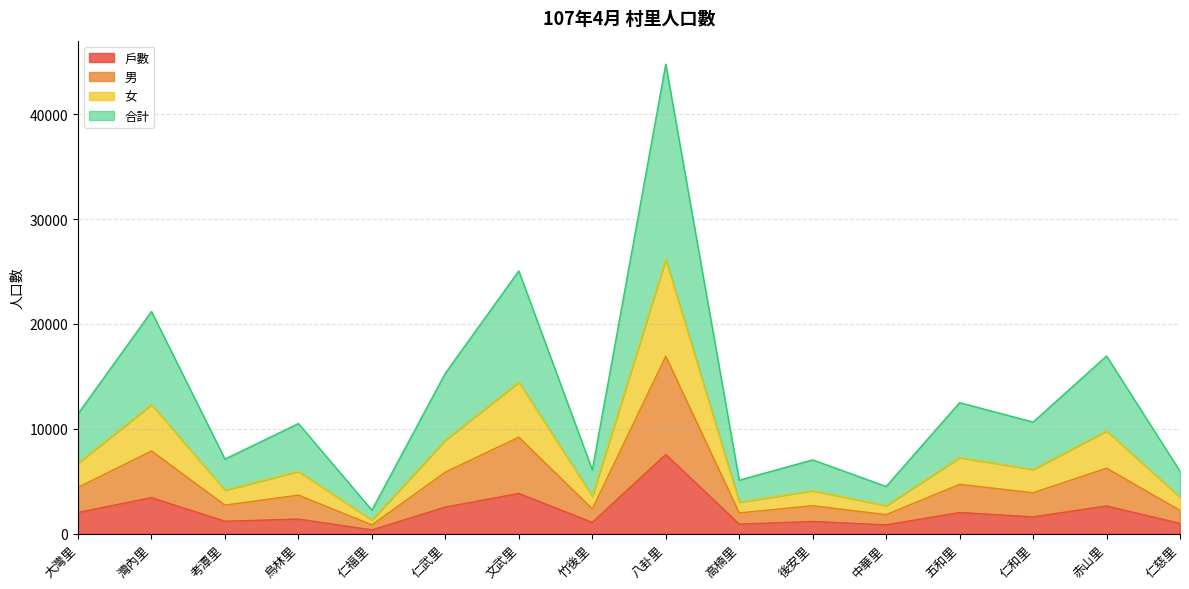

What is the total value across all series at 五和里?

12490